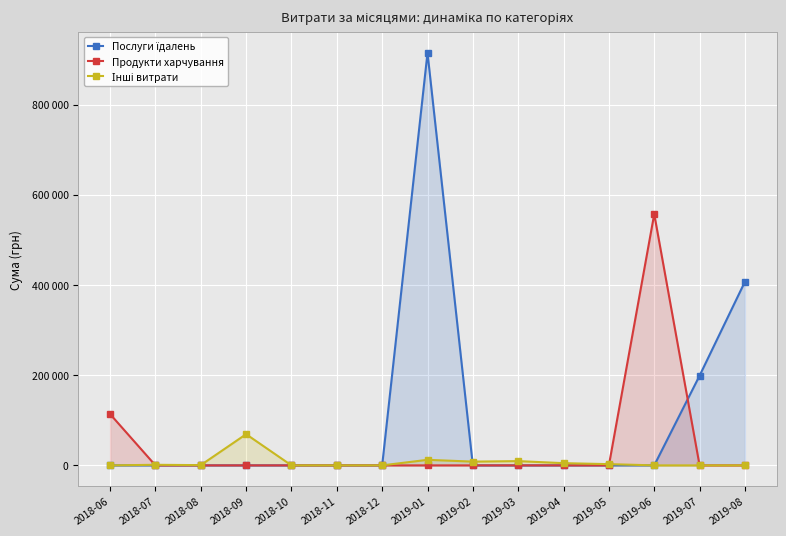

At which label is Інші витрати closest to 34570?

2019-01